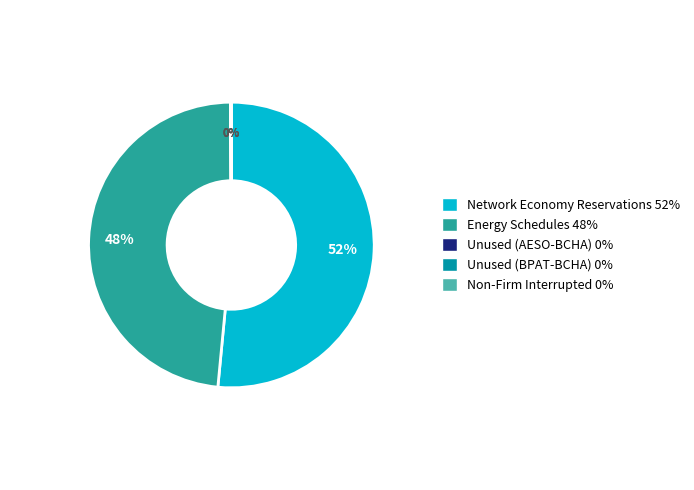

What is the majority slice?

Network Economy Reservations